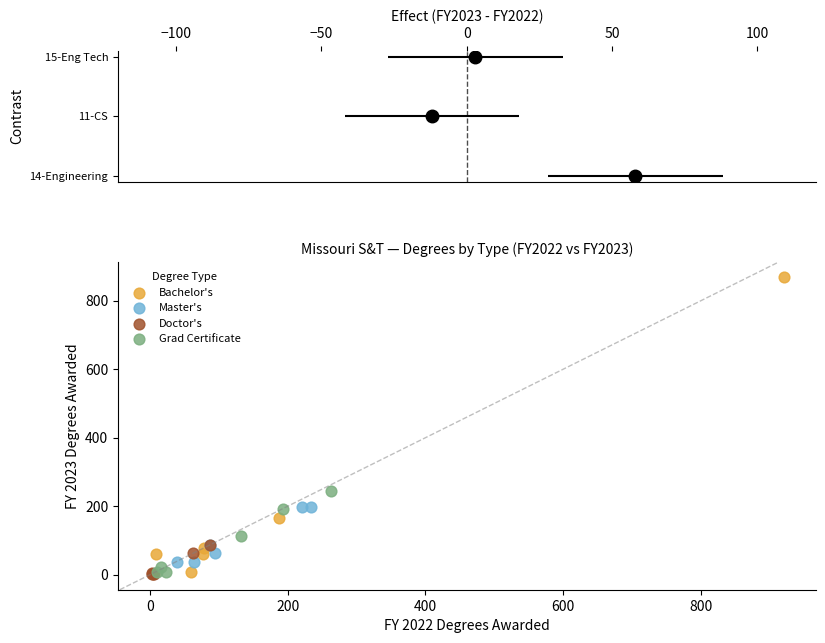

Which series reaches the maximum Y coordinate?

Bachelor's